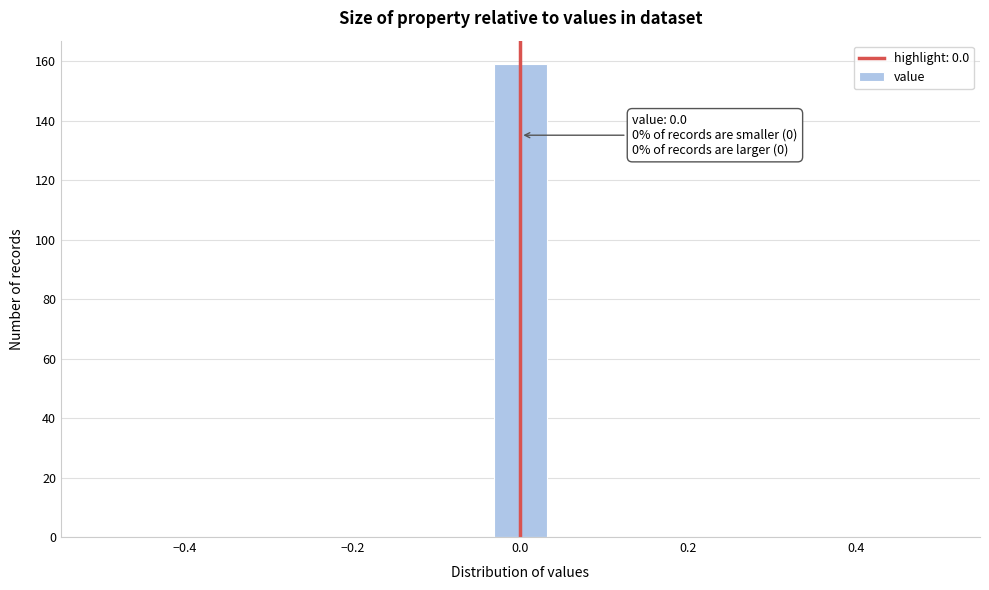

Read against the x-axis, roughly where is the centre of the tallest bar?

0.00